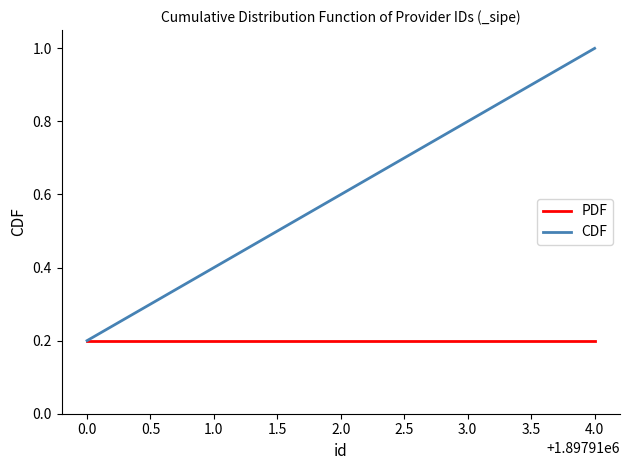

Is the value of CDF at 1.0 greater than the value of PDF at 4.0?

Yes